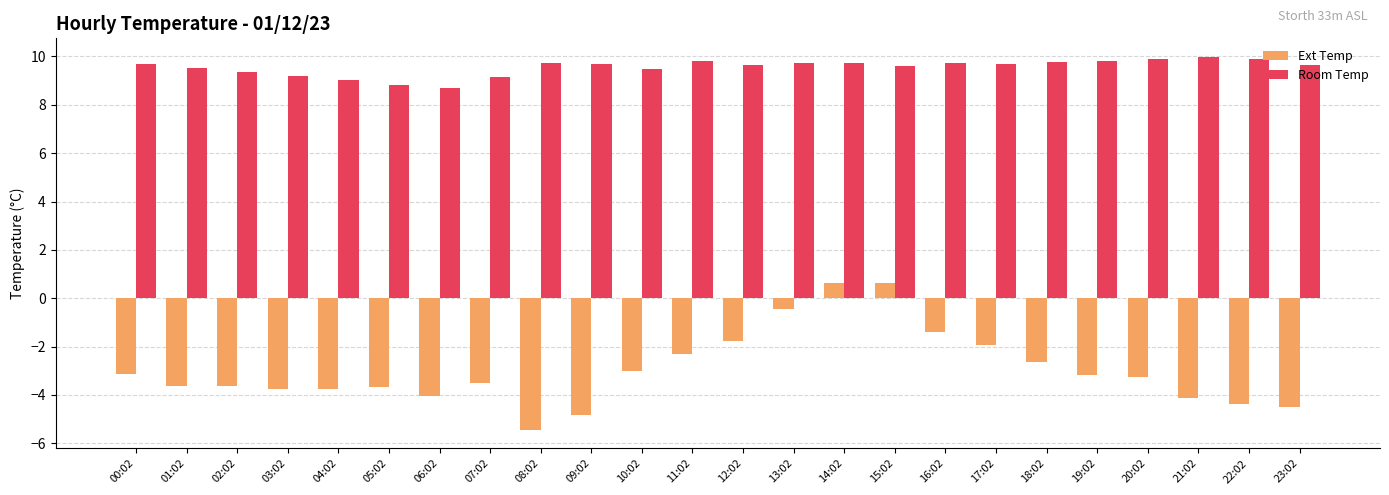

At how many categories does at least one series exceed 0?

24